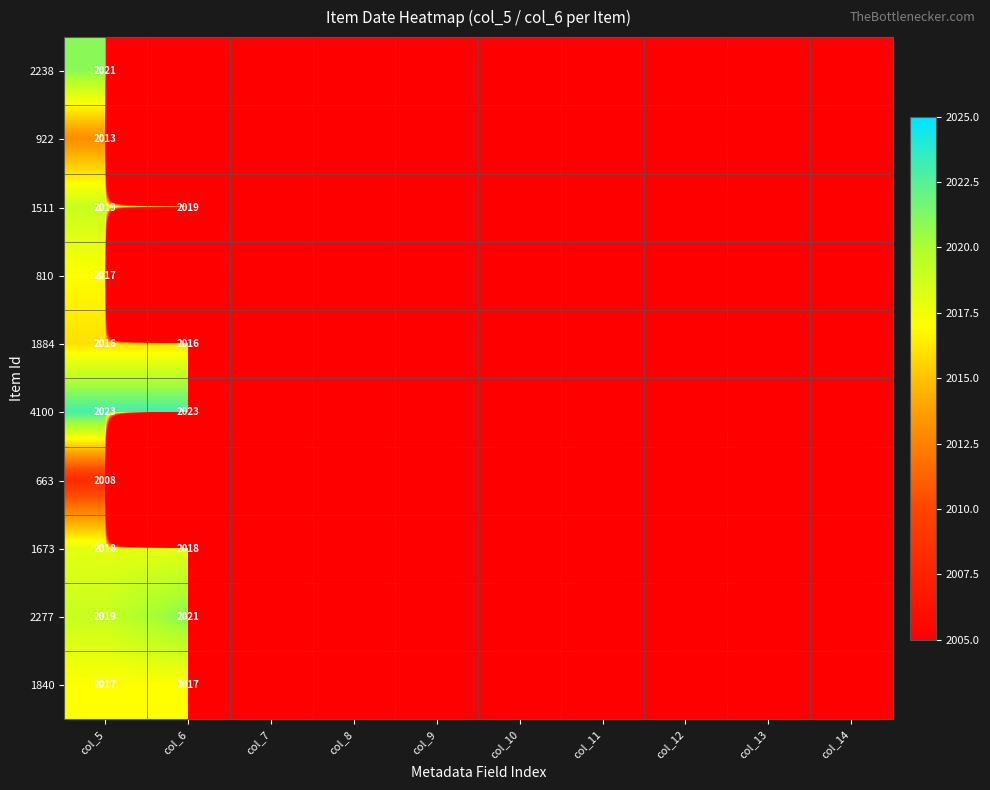

The 1673 series shows 1021 at col_5. True or false?

False